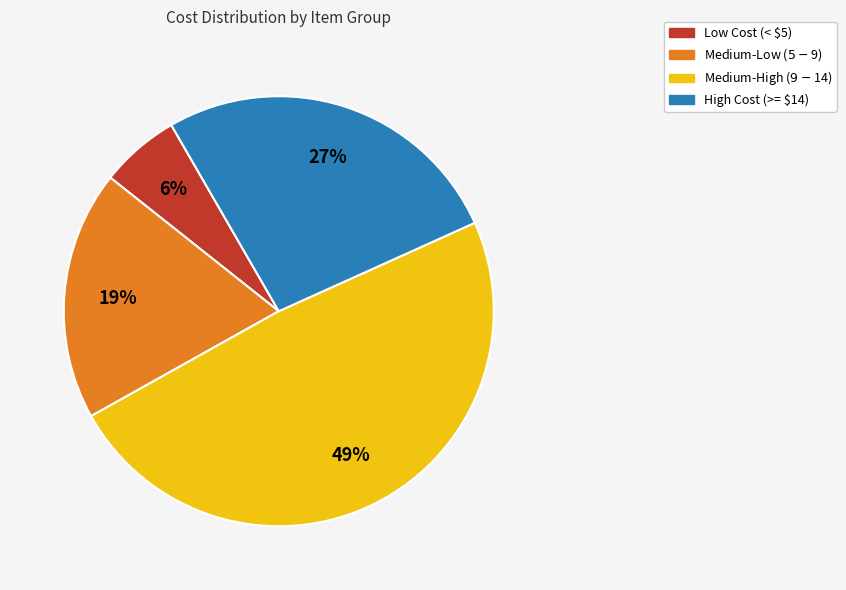

Is there any slice that represents more than half of the pie?

No